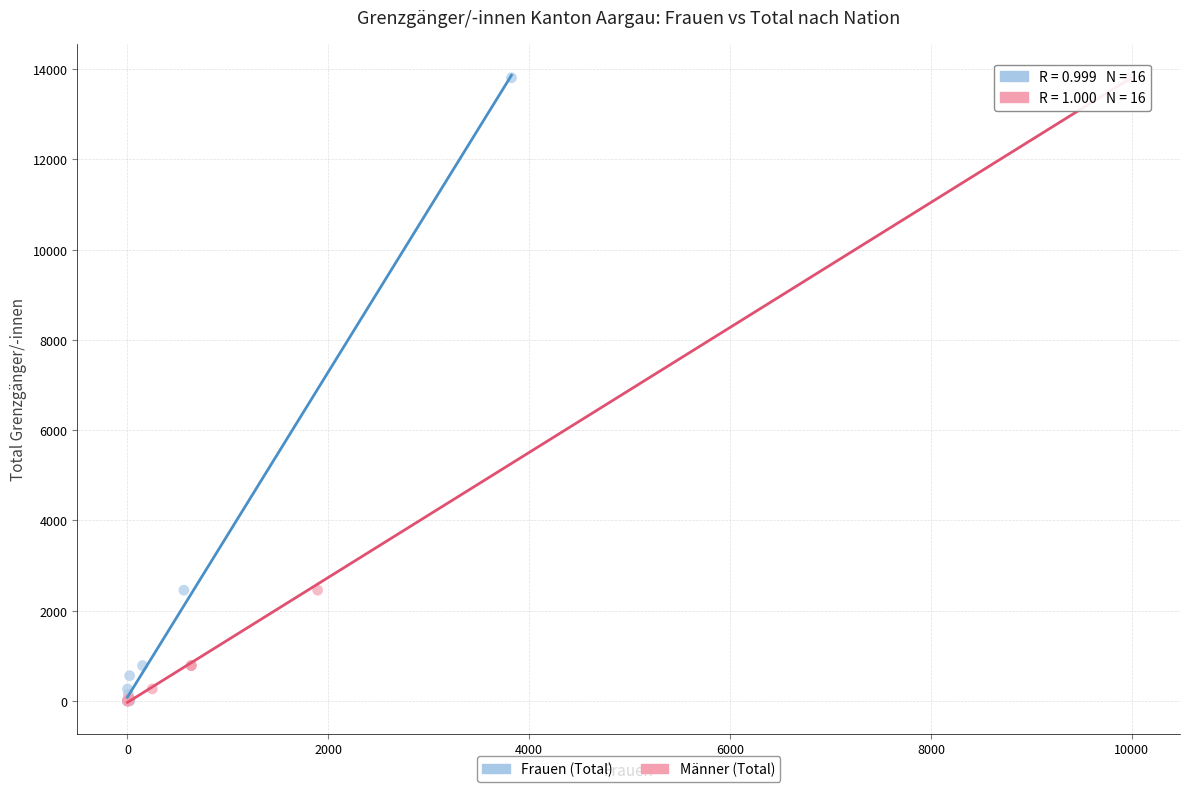

What are all the series names shown in the legend?

Frauen (Total), Männer (Total)